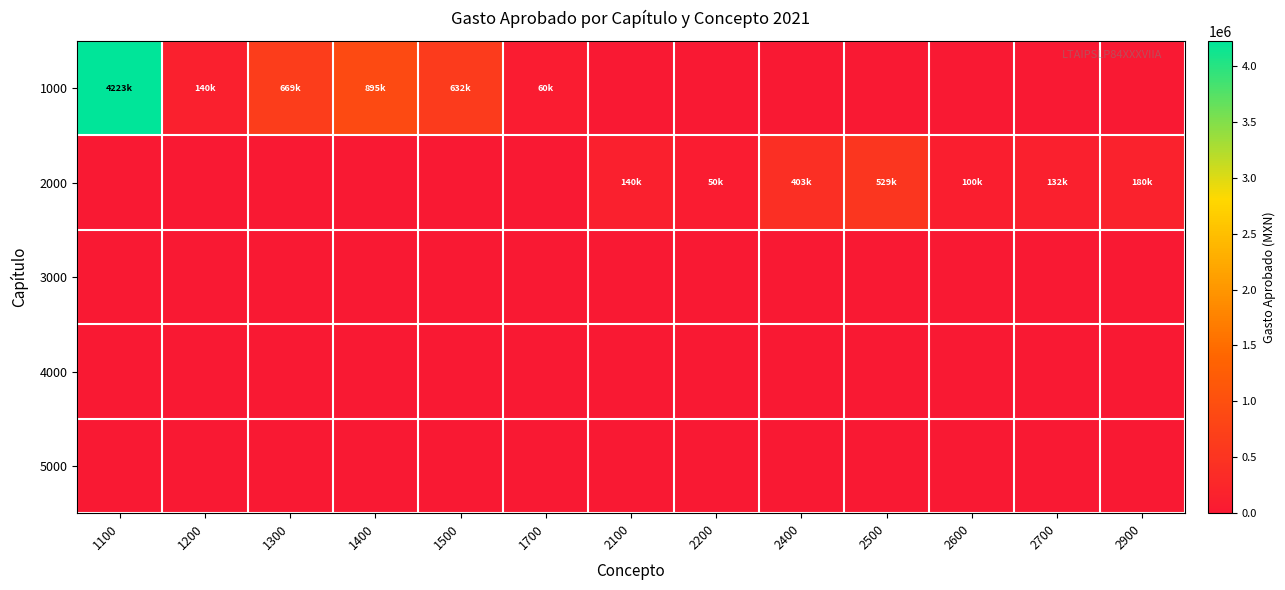

List the series in order of their peak value, highest first.

1000, 2000, 3000, 4000, 5000